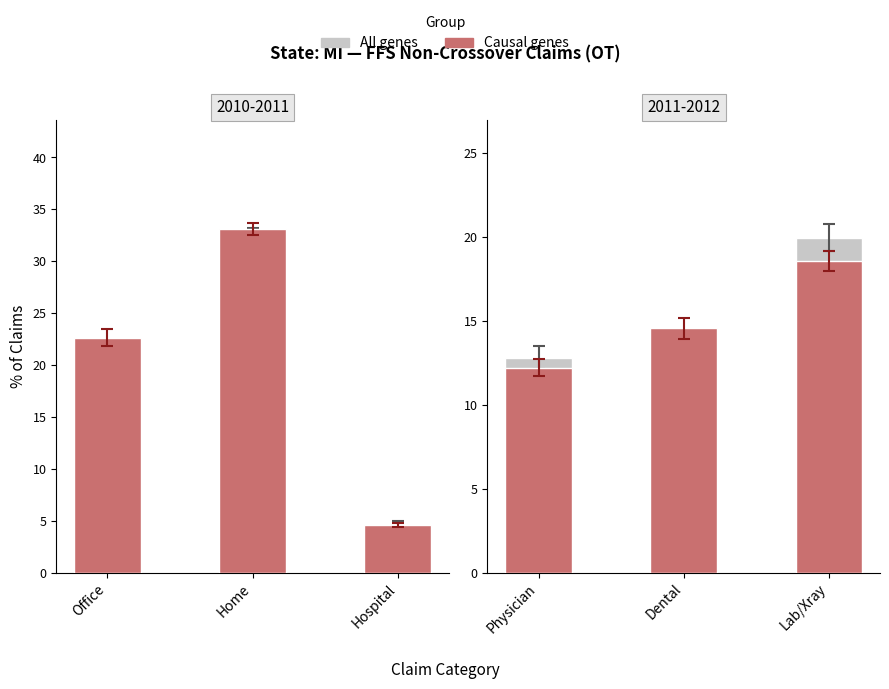

True or false: All genes has a value of 11.7 at Lab/Xray.

False